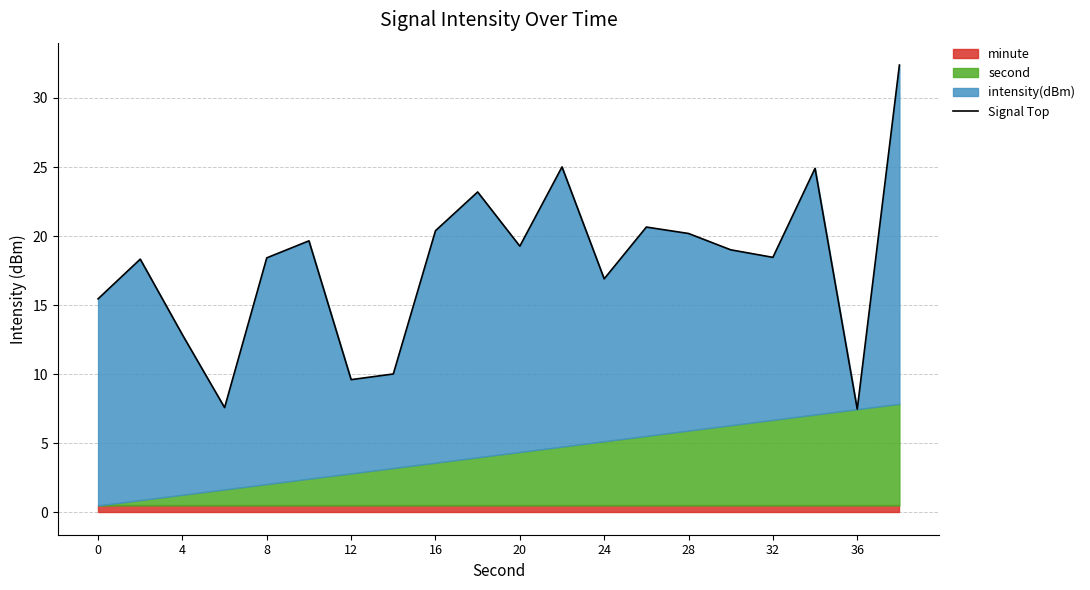

How many lines are shown in the chart?

1